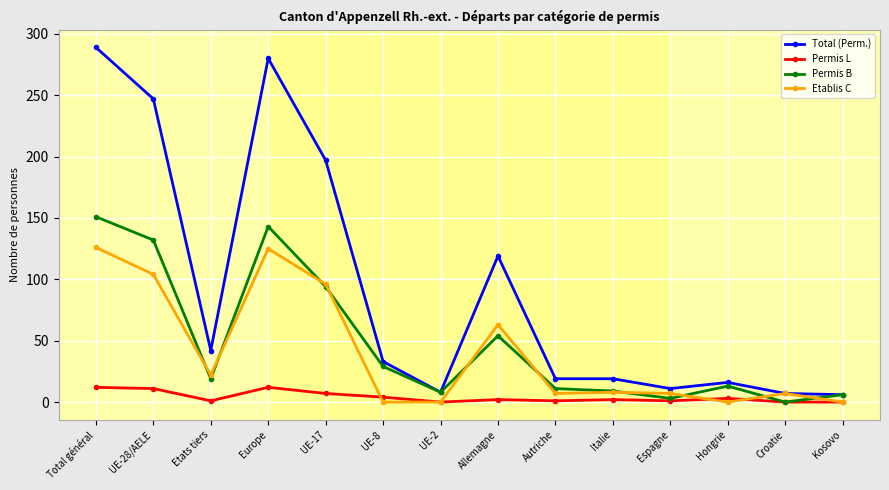

Between Europe and Italie, which series saw the biggest shift?

Total (Perm.)